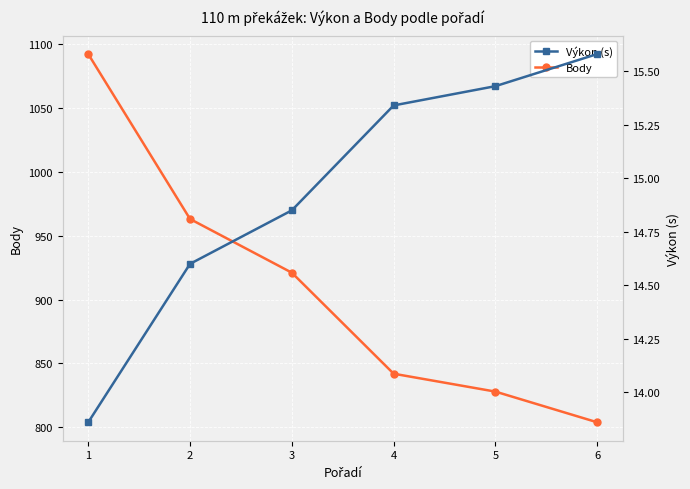

What is the difference between the highest and lowest values at 6?

788.4